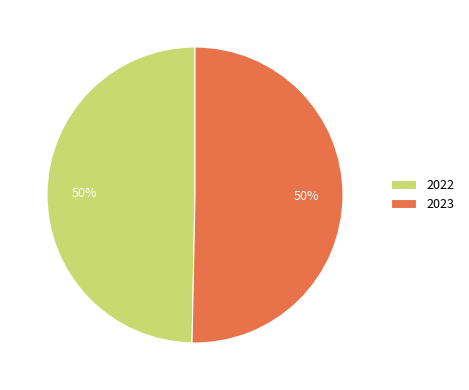

To the nearest percent, what is the average slice percentage?

50%